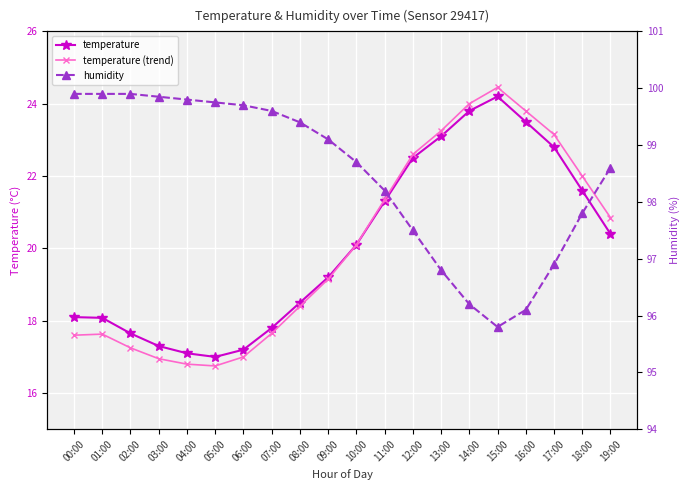

Which series has the largest total across all categories?

humidity